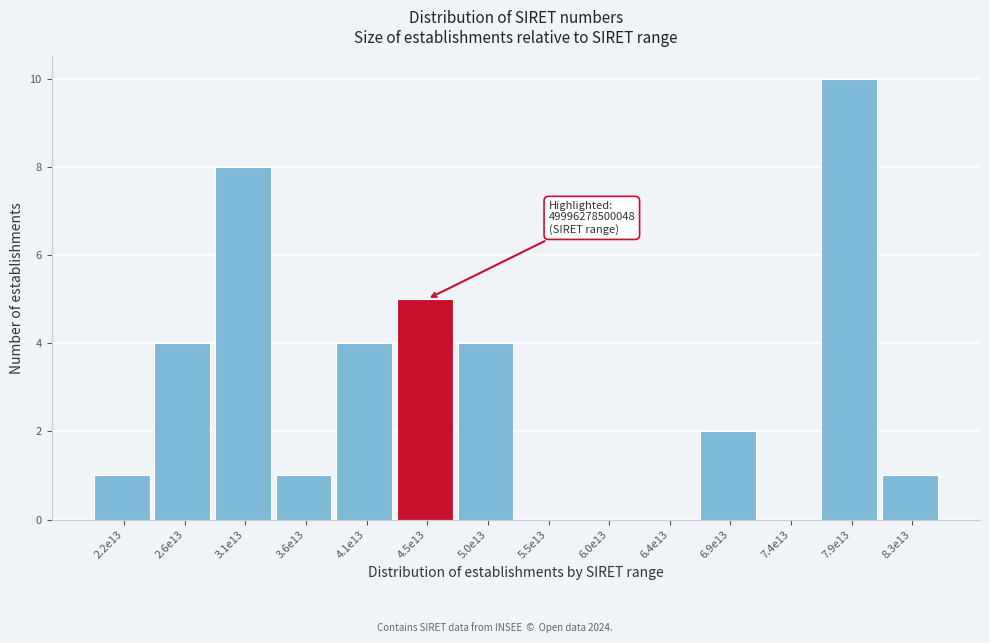

Reading left to right, transcribe all the data shown in this chart.

2.2e13=1	2.6e13=4	3.1e13=8	3.6e13=1	4.1e13=4	4.5e13=5	5.0e13=4	5.5e13=0	6.0e13=0	6.4e13=0	6.9e13=2	7.4e13=0	7.9e13=10	8.3e13=1